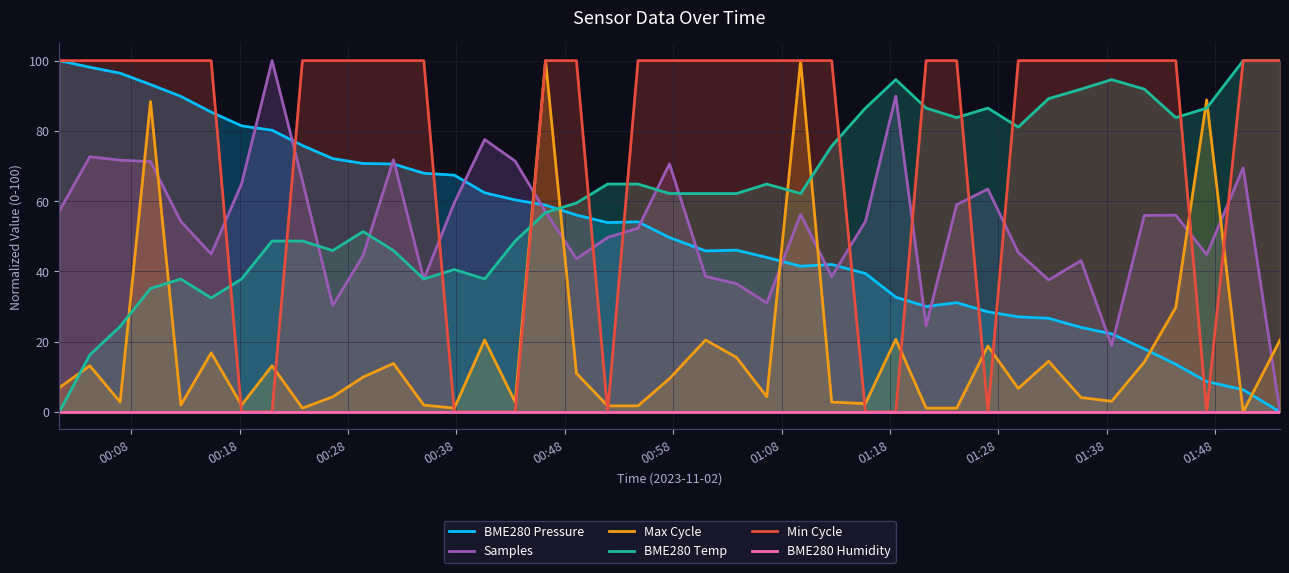

Which series ends up on top after the final intersection of Samples and Max Cycle?

Max Cycle